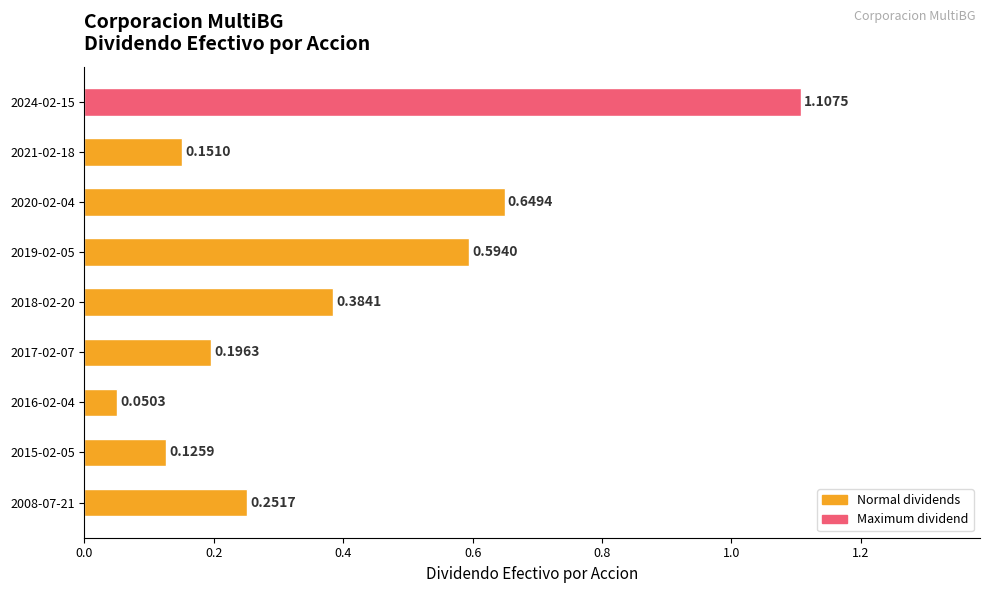

Between 2024-02-15 and 2019-02-05, which is larger?

2024-02-15